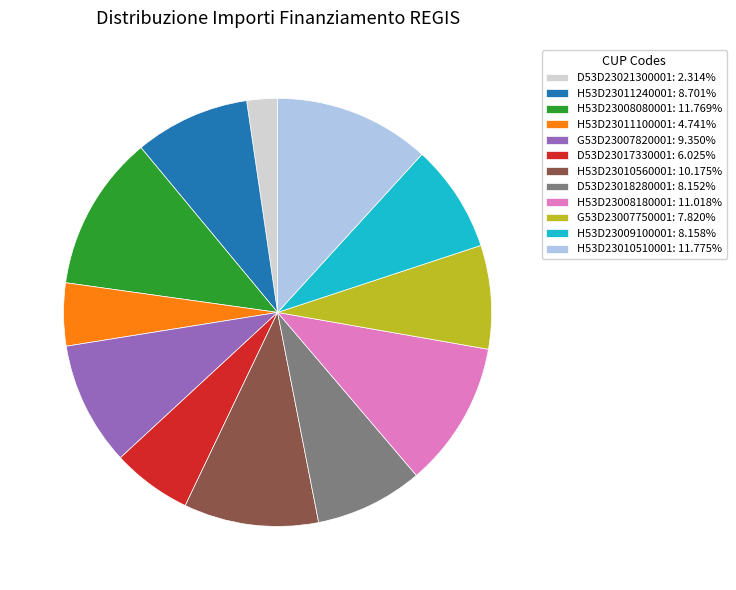

What is the smallest slice in the pie chart?

D53D23021300001